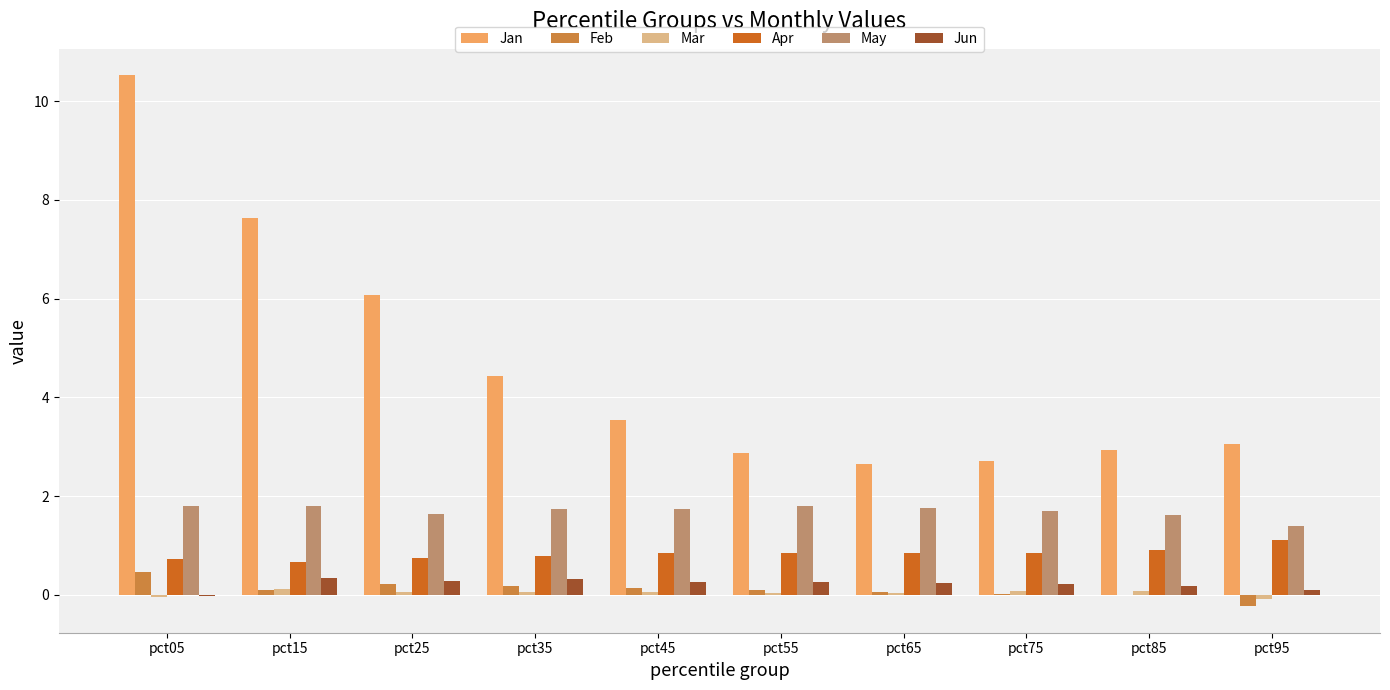

Which series has the widest spread of values?

Jan